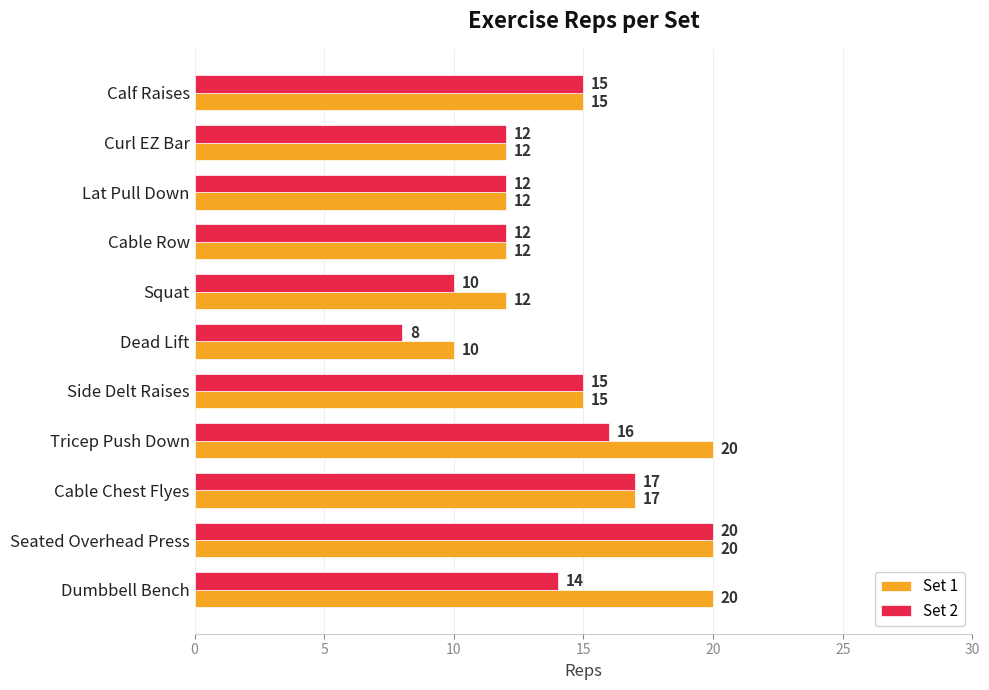

Rank the series by their average value, from highest to lowest.

Set 1, Set 2